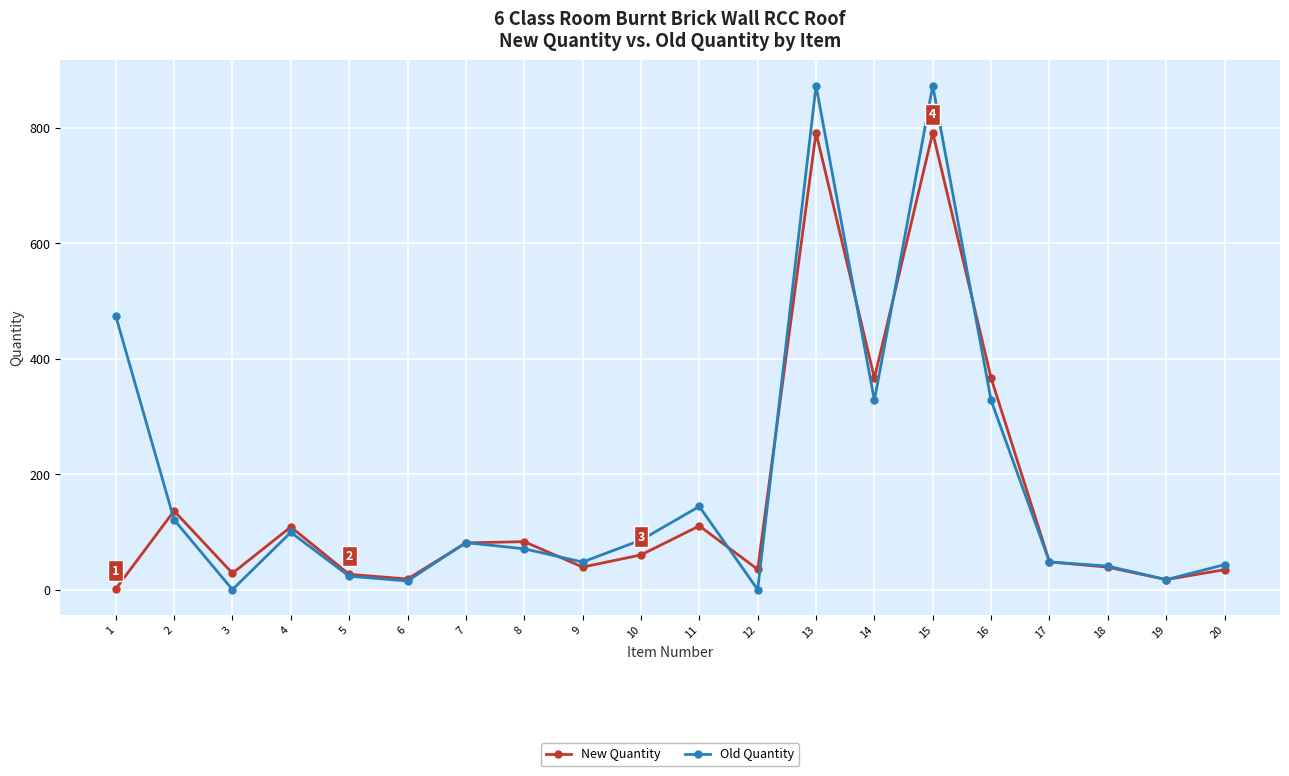

Rank the series at 16 from highest to lowest value.

New Quantity, Old Quantity